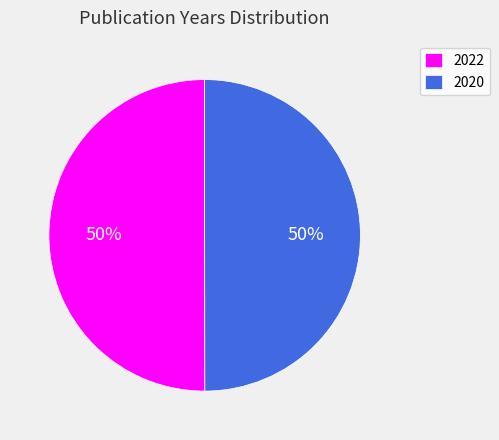

How many segments does this pie chart have?

2